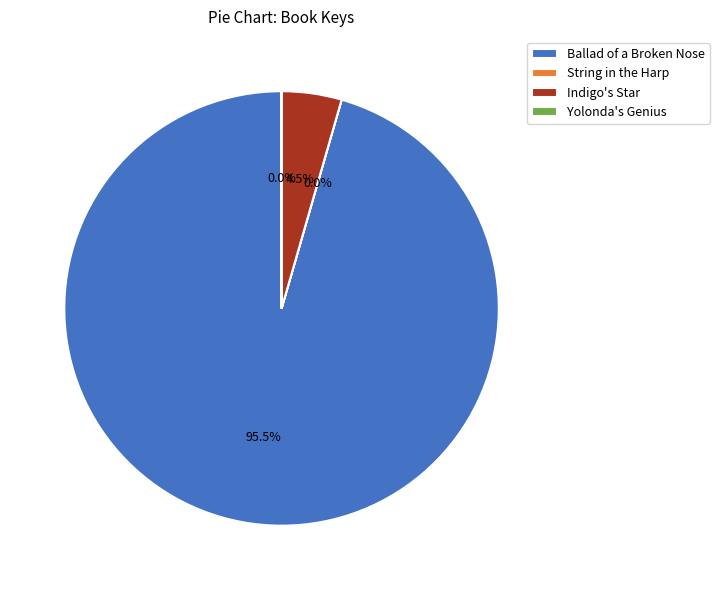

Which category accounts for the majority?

Ballad of a Broken Nose